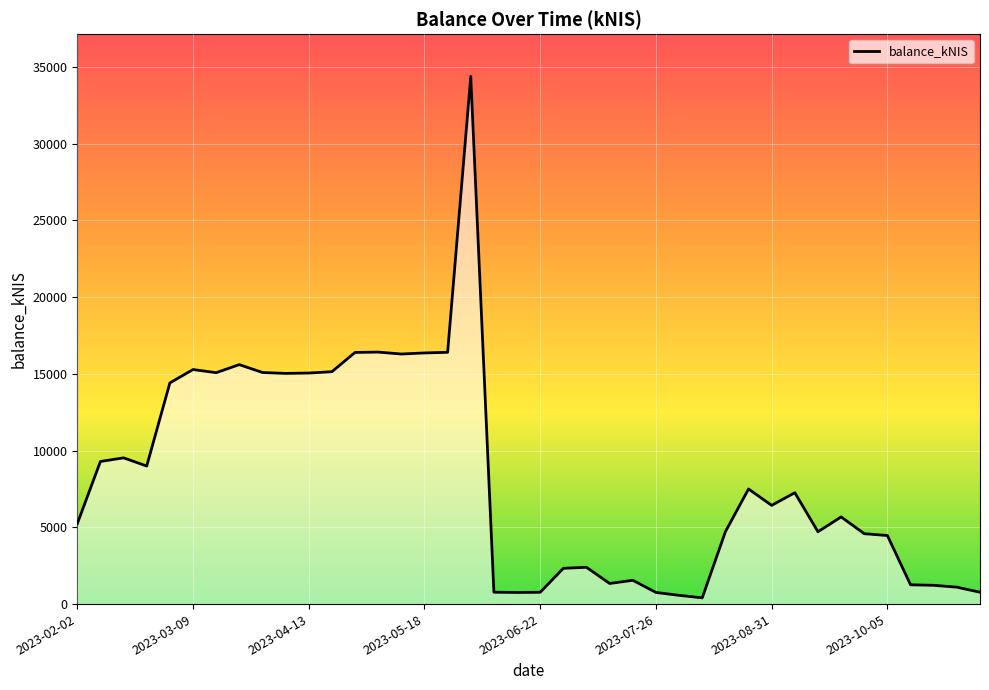

What is the greatest value displayed?

34375.6